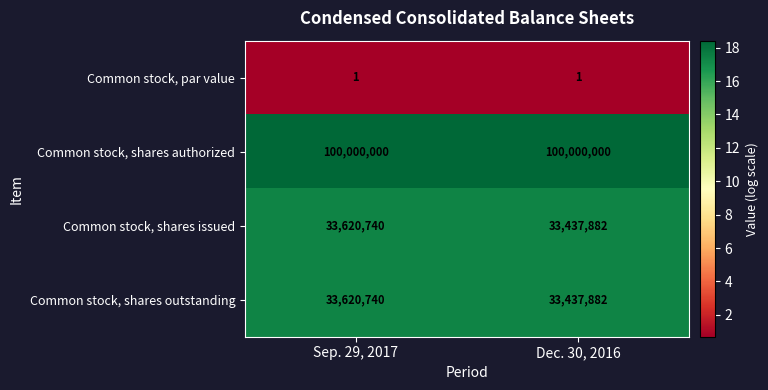

The value of Common stock, shares issued at Dec. 30, 2016 is 13324305. True or false?

False